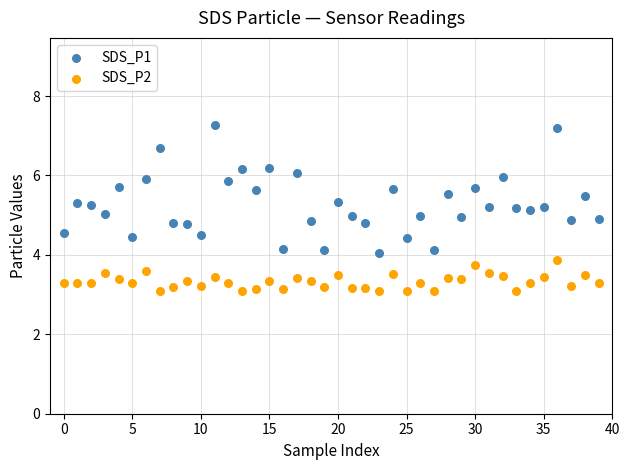

Which series has the largest Y range (max minus min)?

SDS_P1